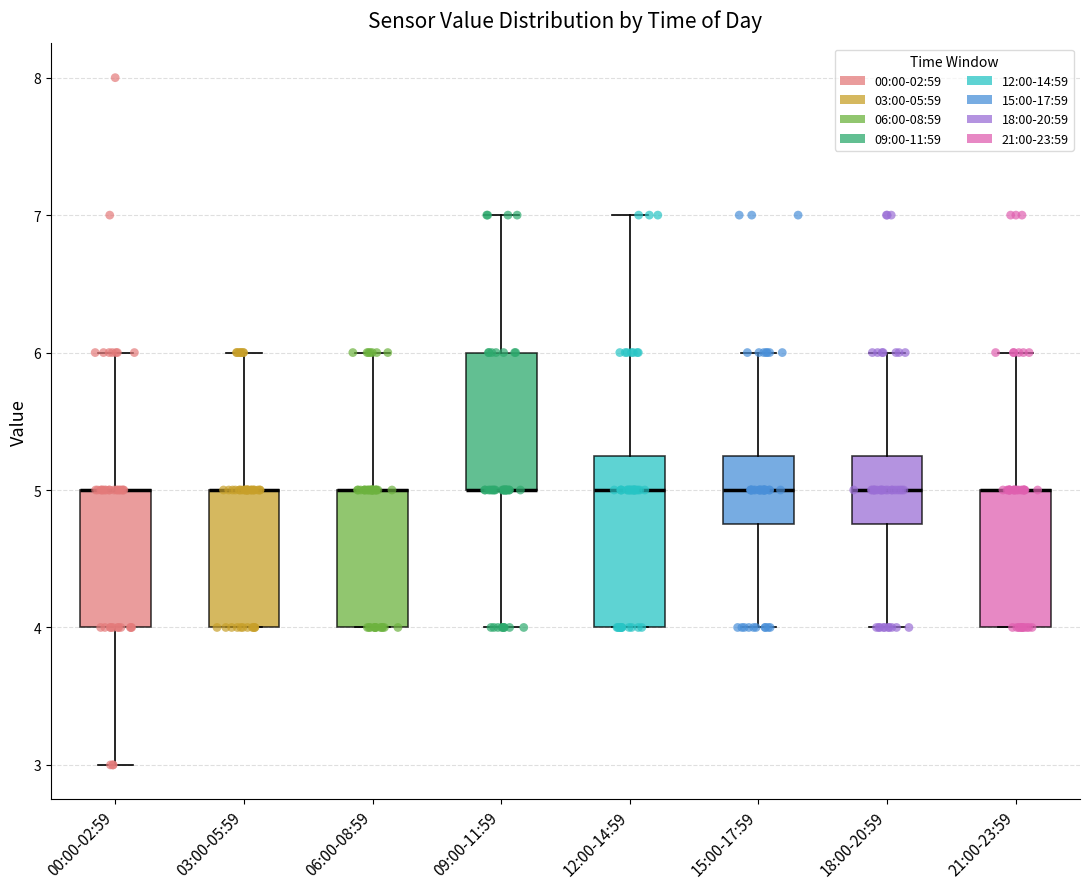

Reading left to right, transcribe this box plot: for each box, give where its median line is, the range the box spans, and where its two whiskers end, as read against the y-axis. The values are not printed on the chart, so give them approximately, as read against the axis.

00:00-02:59: median 5.0 (drawn on the box's upper edge), box 4.0 to 5.0, whiskers 3.0 to 6.0
03:00-05:59: median 5.0 (drawn on the box's upper edge), box 4.0 to 5.0, whiskers 4.0 to 6.0
06:00-08:59: median 5.0 (drawn on the box's upper edge), box 4.0 to 5.0, whiskers 4.0 to 6.0
09:00-11:59: median 5.0 (drawn on the box's lower edge), box 5.0 to 6.0, whiskers 4.0 to 7.0
12:00-14:59: median 5.0, box 4.0 to 5.3, whiskers 4.0 to 7.0
15:00-17:59: median 5.0, box 4.8 to 5.3, whiskers 4.0 to 6.0
18:00-20:59: median 5.0, box 4.8 to 5.3, whiskers 4.0 to 6.0
21:00-23:59: median 5.0 (drawn on the box's upper edge), box 4.0 to 5.0, whiskers 4.0 to 6.0